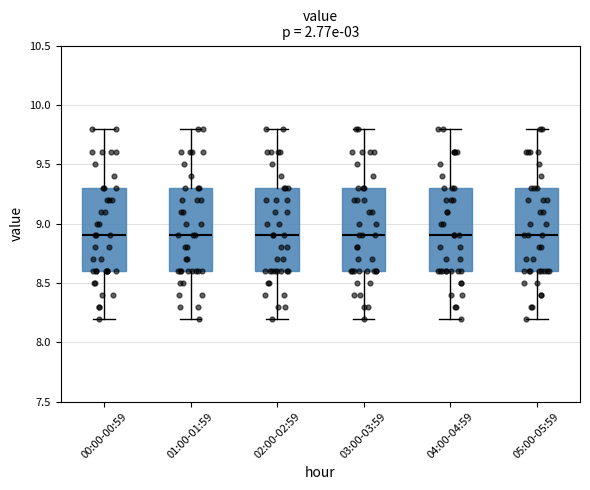

Reading left to right, read every box against the y-axis: the position of its median line, the range the box covers, and the ends of its whiskers. The values are not printed on the chart, so give them approximately, as read against the axis.

00:00-00:59: median 8.9, box 8.6 to 9.3, whiskers 8.2 to 9.8
01:00-01:59: median 8.9, box 8.6 to 9.3, whiskers 8.2 to 9.8
02:00-02:59: median 8.9, box 8.6 to 9.3, whiskers 8.2 to 9.8
03:00-03:59: median 8.9, box 8.6 to 9.3, whiskers 8.2 to 9.8
04:00-04:59: median 8.9, box 8.6 to 9.3, whiskers 8.2 to 9.8
05:00-05:59: median 8.9, box 8.6 to 9.3, whiskers 8.2 to 9.8